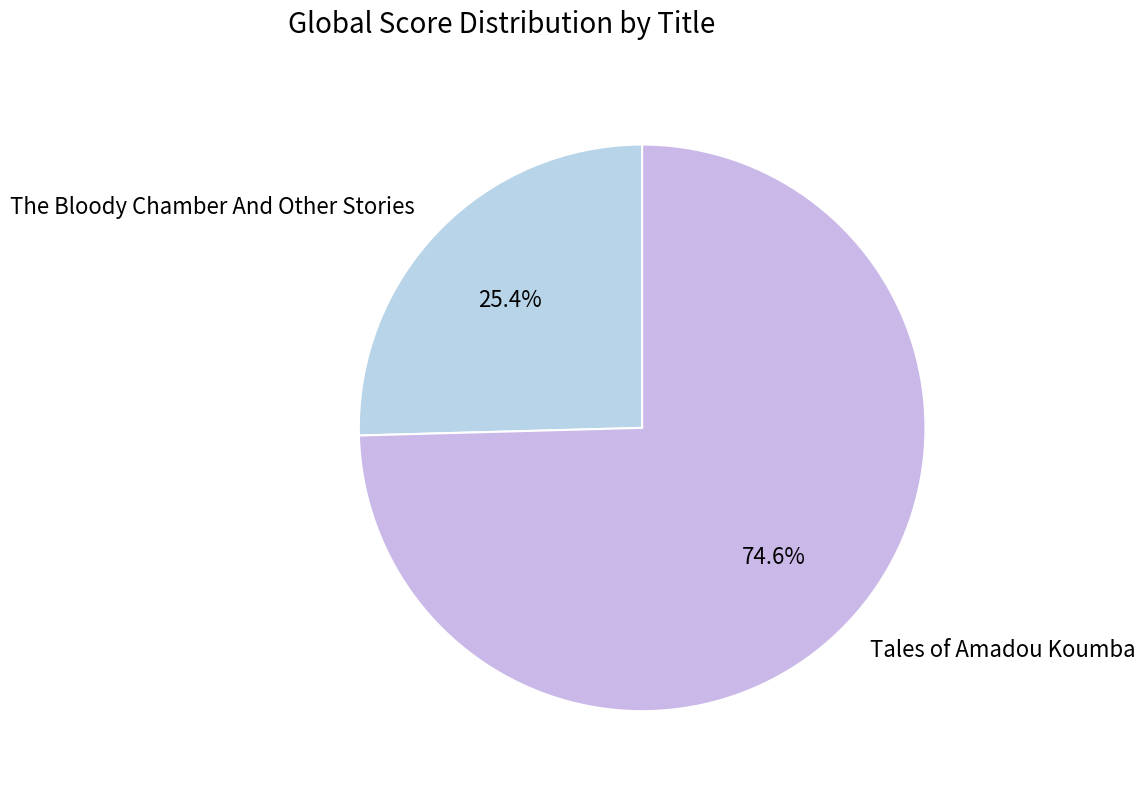

How many slices are in this pie chart?

2